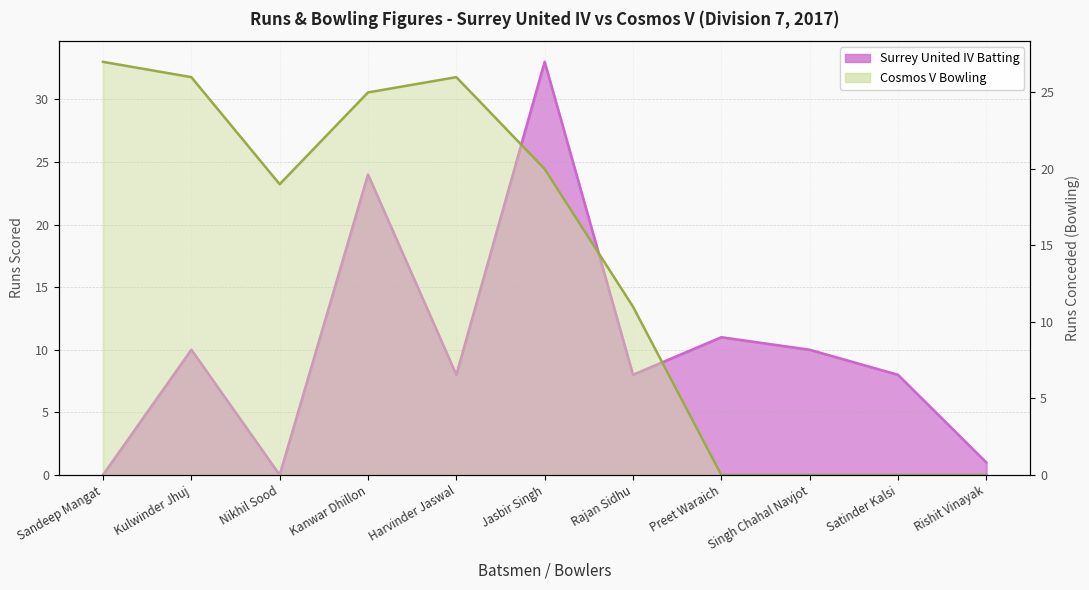

At which category does Surrey United IV Batting reach its first local valley?

Nikhil Sood